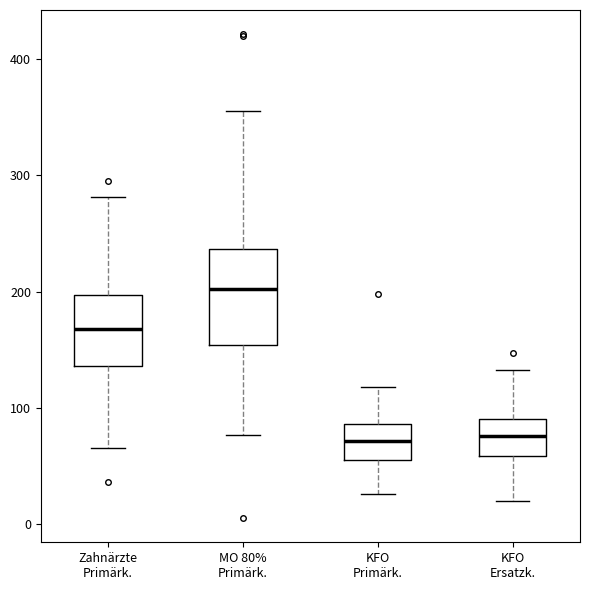

Where does the lower whisker of the box for KFO Ersatzk. end on the y-axis? The values are not printed on the chart, so give them approximately, as read against the axis.

20